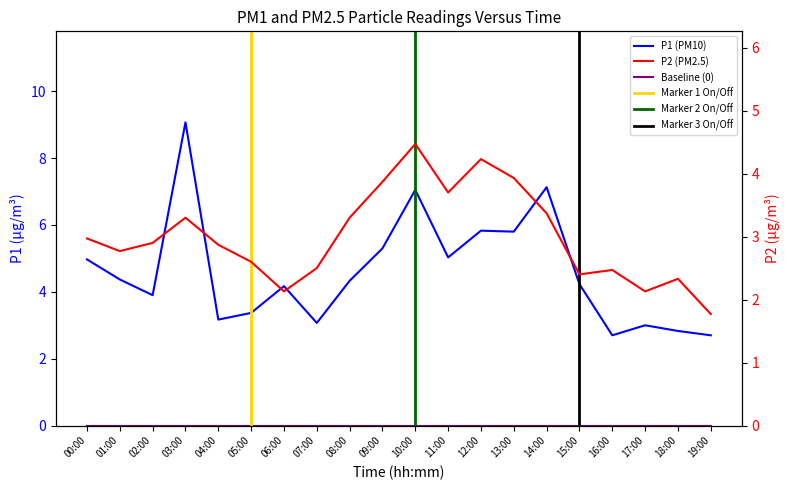

How many interior local valleys does the P2 series have?

5